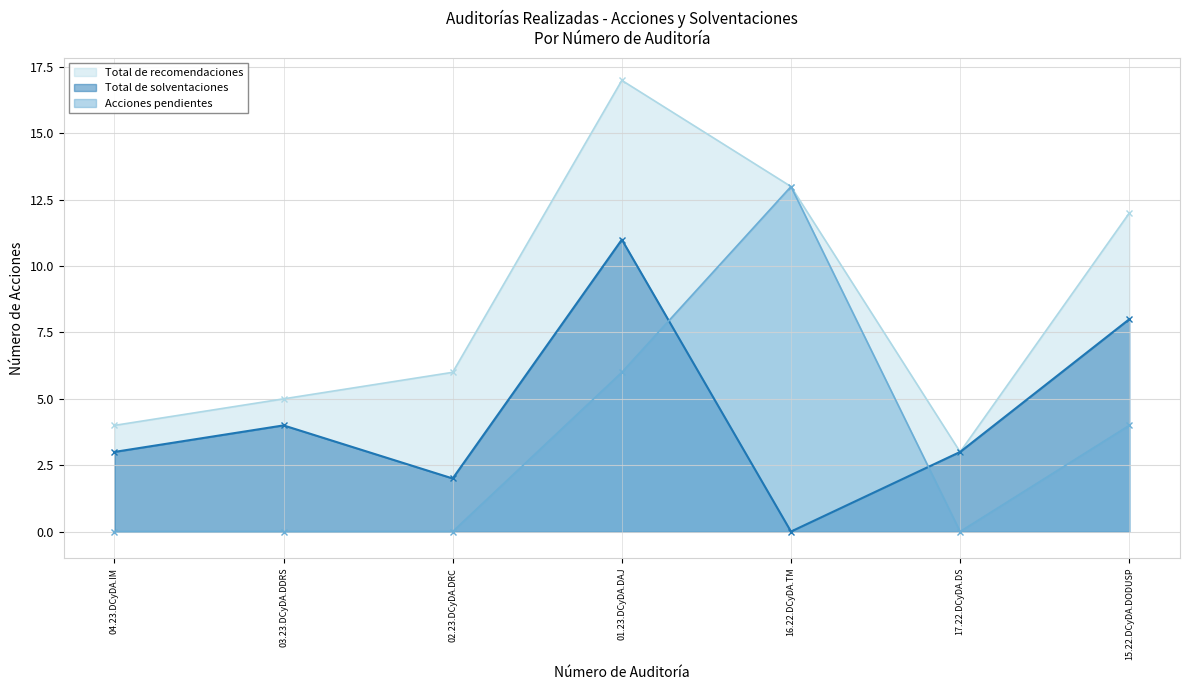

Reading left to right, transcribe all the data shown in this chart.

Total de recomendaciones: 4	5	6	17	13	3	12
Total de solventaciones: 3	4	2	11	0	3	8
Acciones pendientes: 0	0	0	6	13	0	4